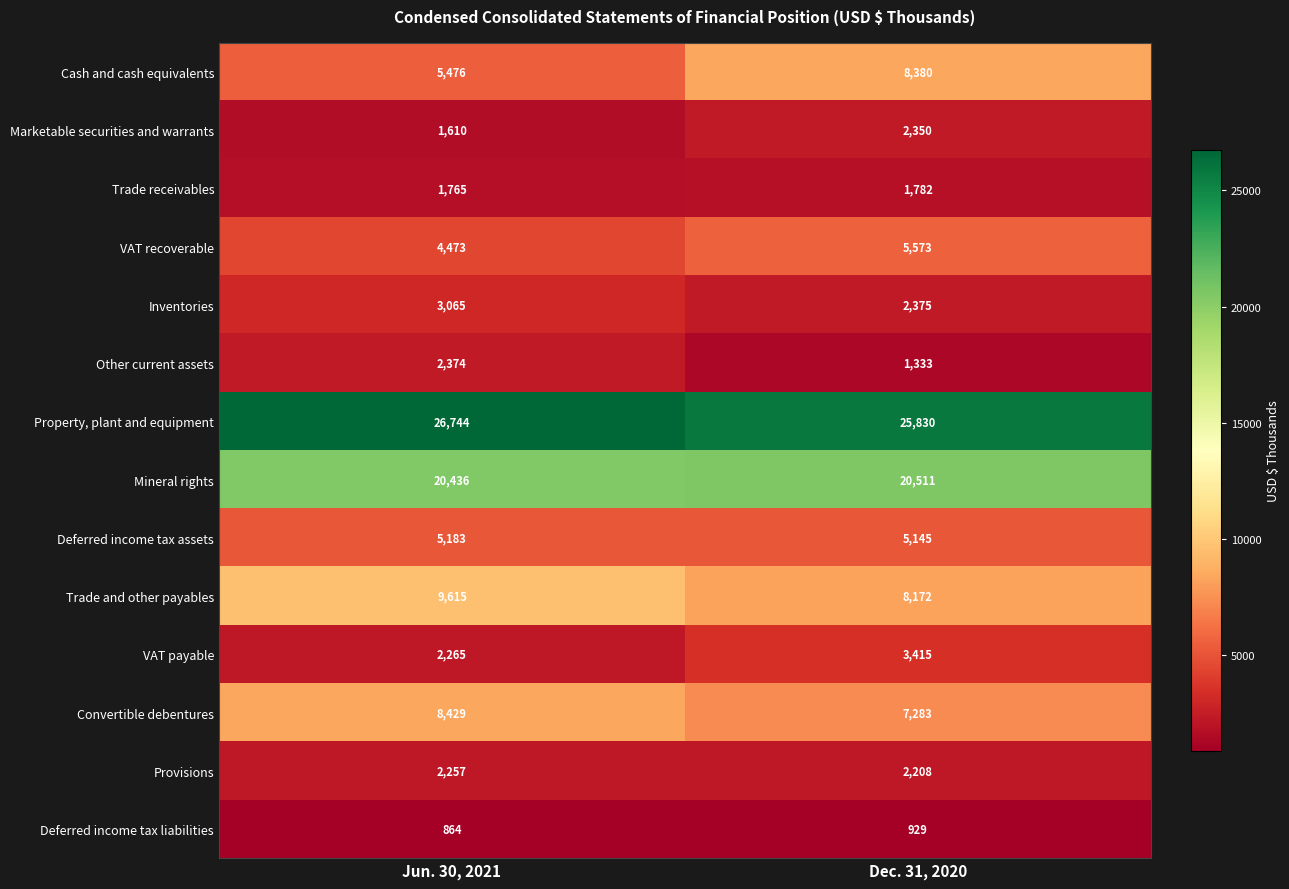

Reading left to right, what are all the values shown in this chart?

Cash and cash equivalents: Jun. 30, 2021=5476	Dec. 31, 2020=8380
Marketable securities and warrants: Jun. 30, 2021=1610	Dec. 31, 2020=2350
Trade receivables: Jun. 30, 2021=1765	Dec. 31, 2020=1782
VAT recoverable: Jun. 30, 2021=4473	Dec. 31, 2020=5573
Inventories: Jun. 30, 2021=3065	Dec. 31, 2020=2375
Other current assets: Jun. 30, 2021=2374	Dec. 31, 2020=1333
Property, plant and equipment: Jun. 30, 2021=26744	Dec. 31, 2020=25830
Mineral rights: Jun. 30, 2021=20436	Dec. 31, 2020=20511
Deferred income tax assets: Jun. 30, 2021=5183	Dec. 31, 2020=5145
Trade and other payables: Jun. 30, 2021=9615	Dec. 31, 2020=8172
VAT payable: Jun. 30, 2021=2265	Dec. 31, 2020=3415
Convertible debentures: Jun. 30, 2021=8429	Dec. 31, 2020=7283
Provisions: Jun. 30, 2021=2257	Dec. 31, 2020=2208
Deferred income tax liabilities: Jun. 30, 2021=864	Dec. 31, 2020=929